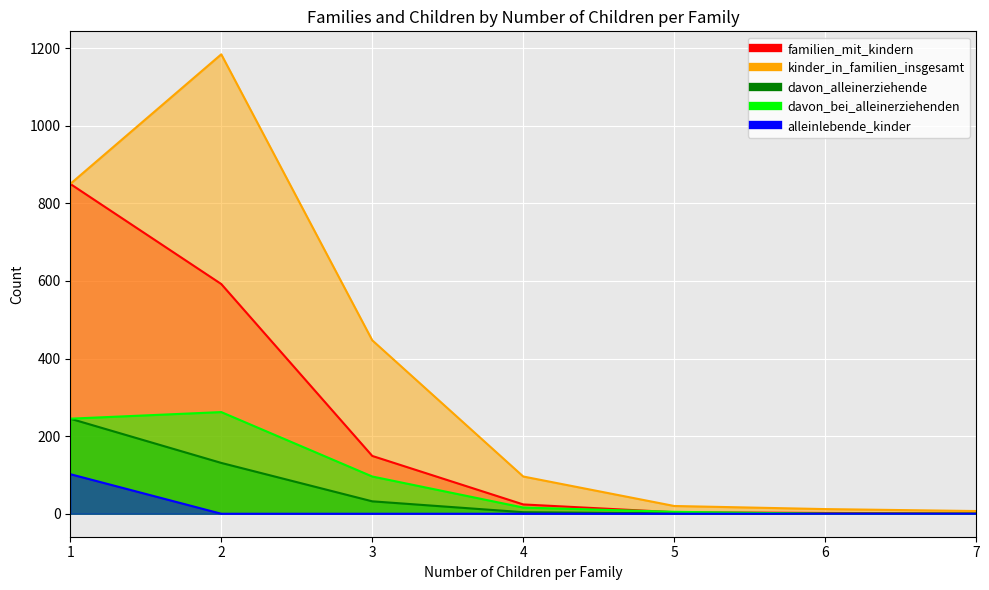

The value of davon_alleinerziehende at 5 is 2. True or false?

False